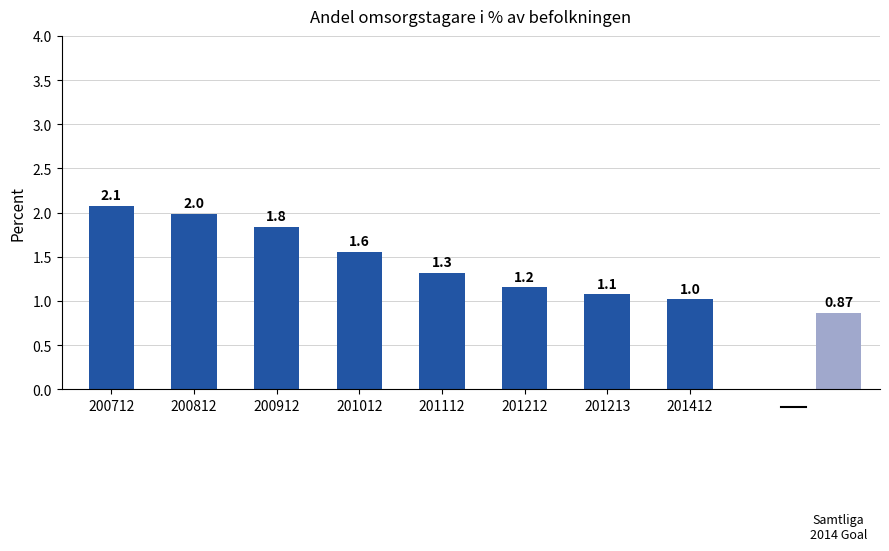

What is the value of the 8th bar from the left?

1.0